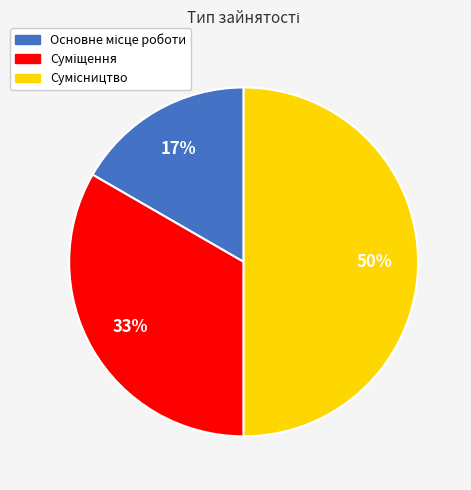

To the nearest percent, what is the difference between the largest and smallest slice percentages?

33%